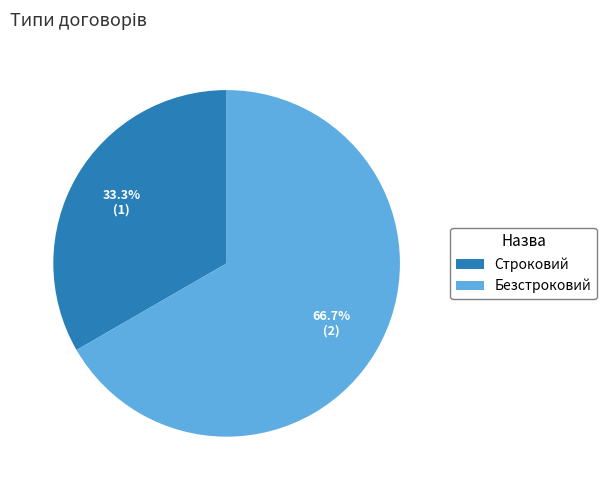

What percentage do Строковий and Безстроковий together represent?

100.0%